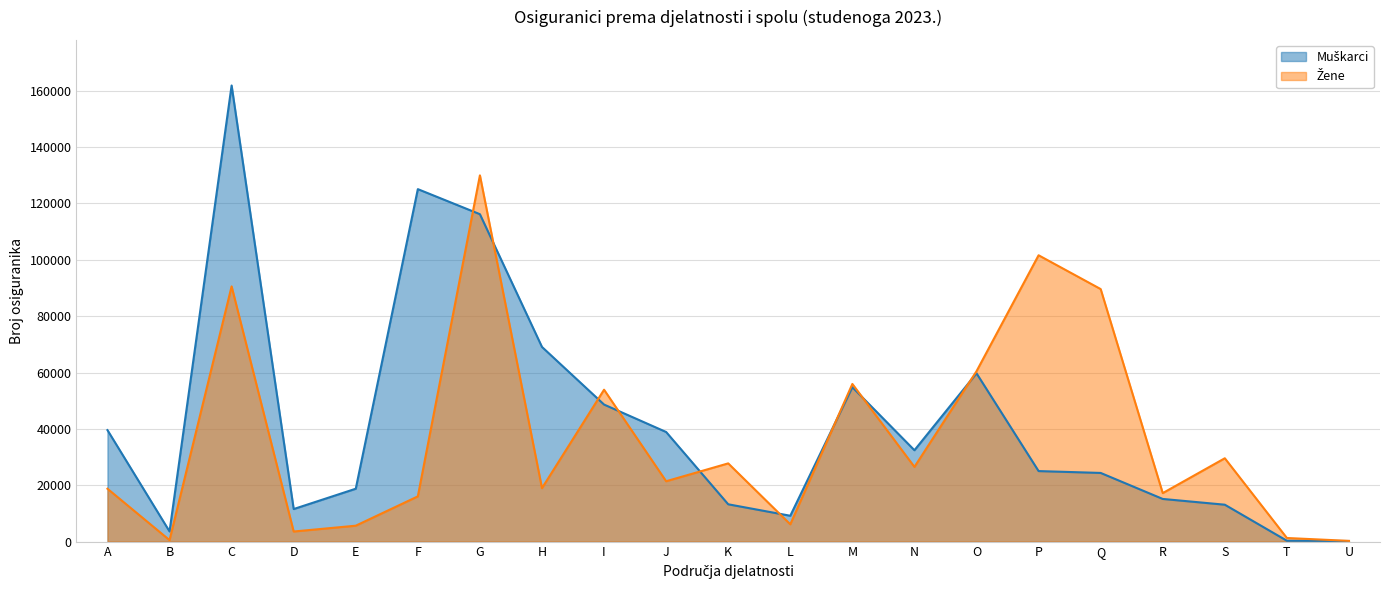

What is the value of the Žene point at the 10th from the left?

21420